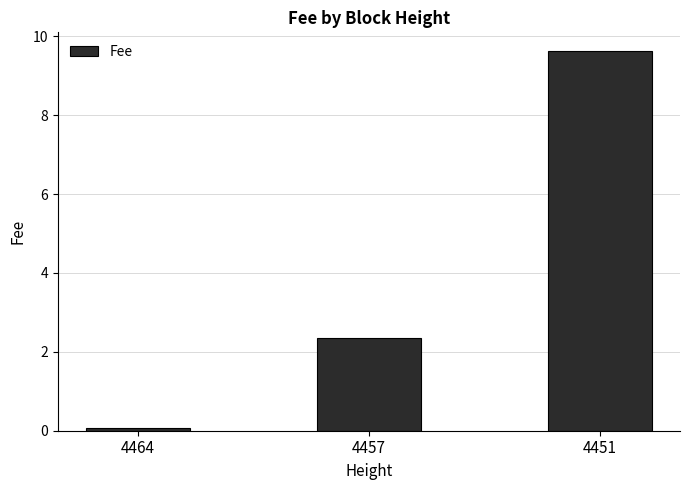

How many data points does each series have?

3